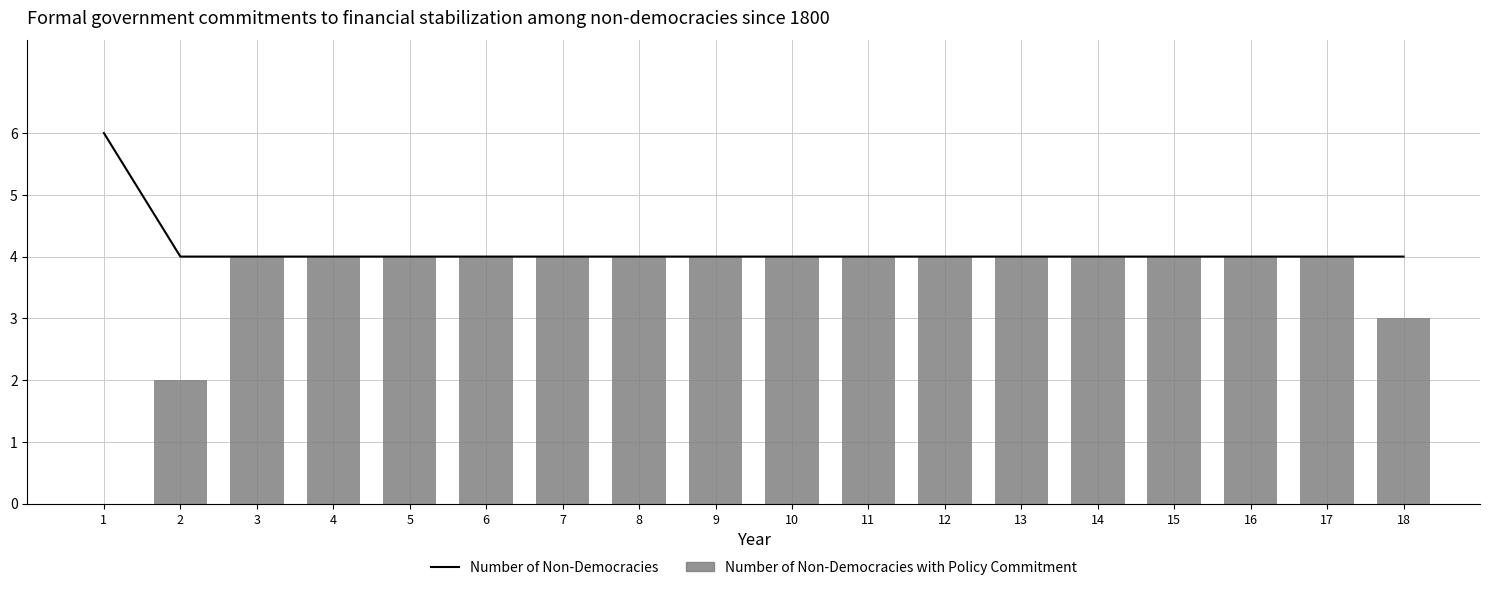

Read the Number of Non-Democracies value at 7.

4